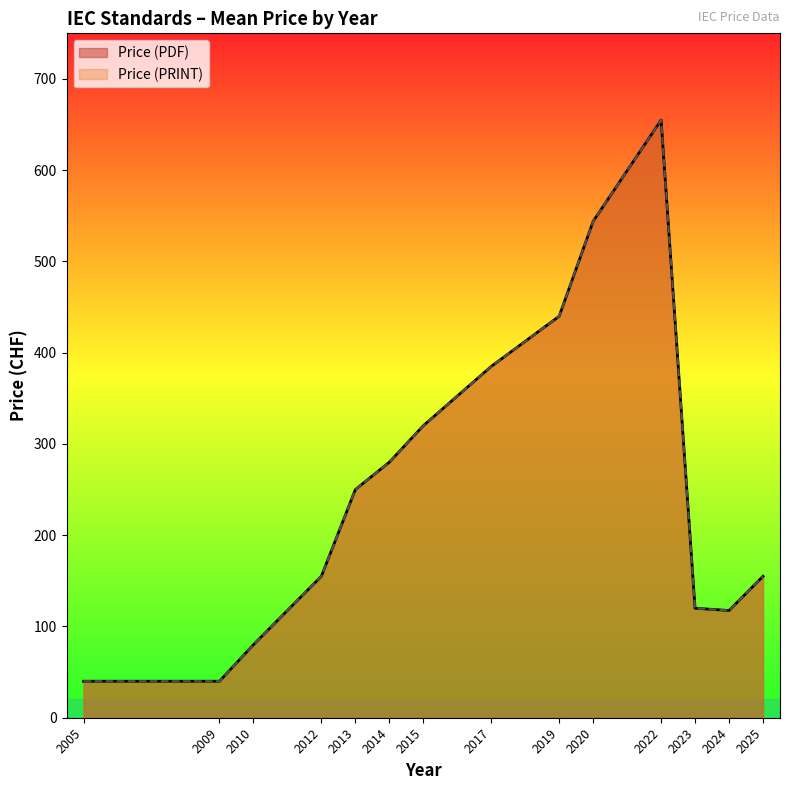

Is it true that Price (PDF) equals 132 at 2010?

False